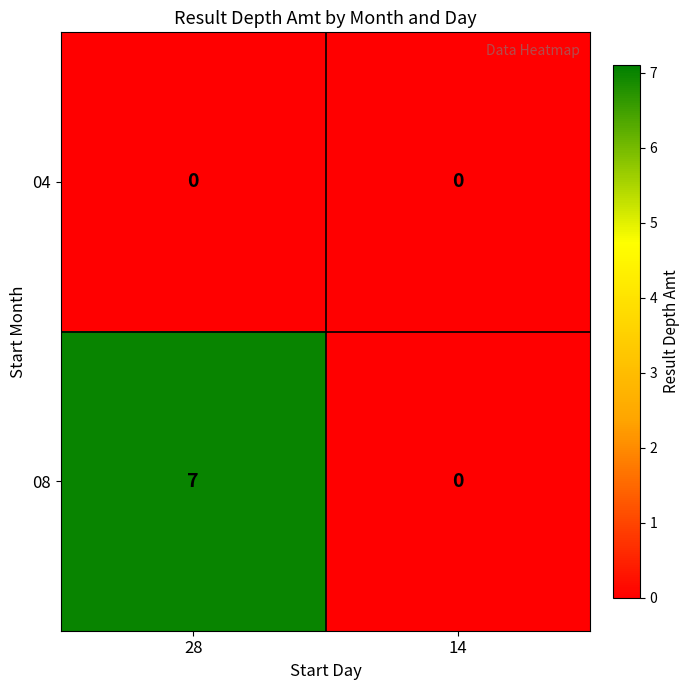

True or false: 04 has a value of 0 at 14.

True